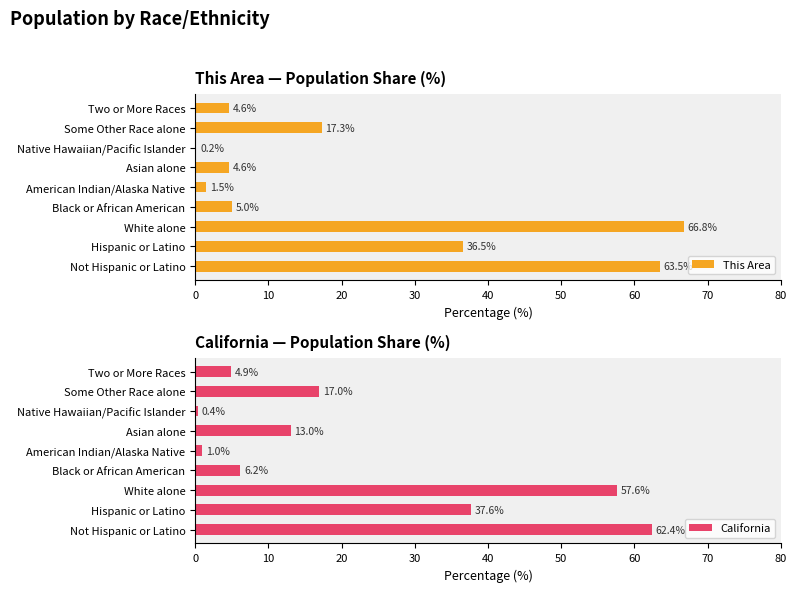

What is the smallest value displayed?

0.2